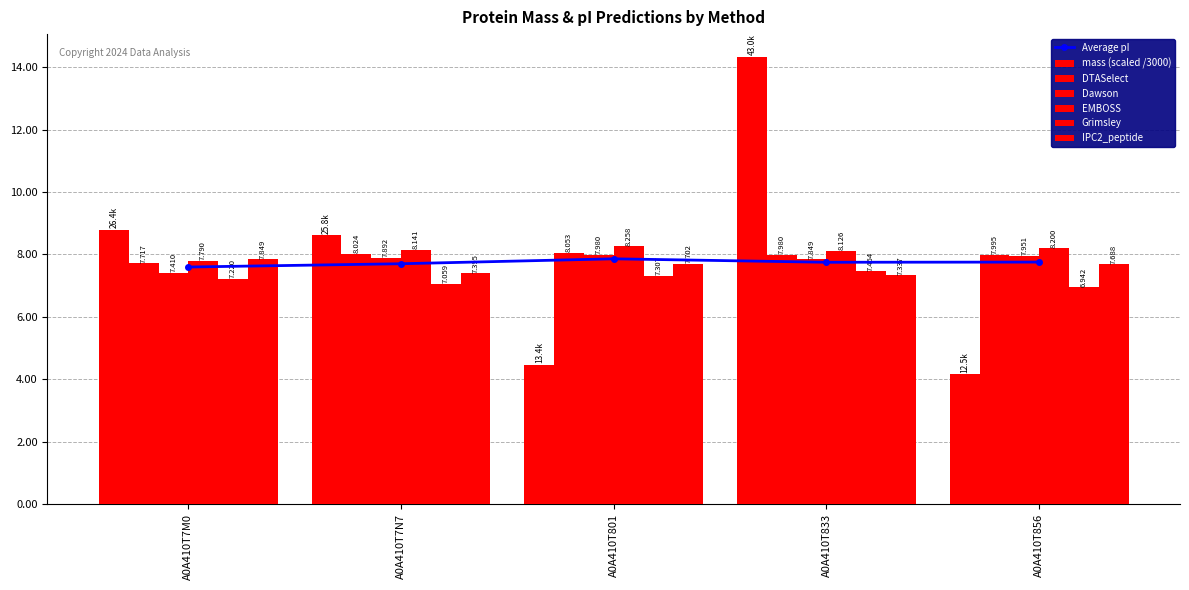

At which category does the chart reach its minimum across all series?

A0A410T856